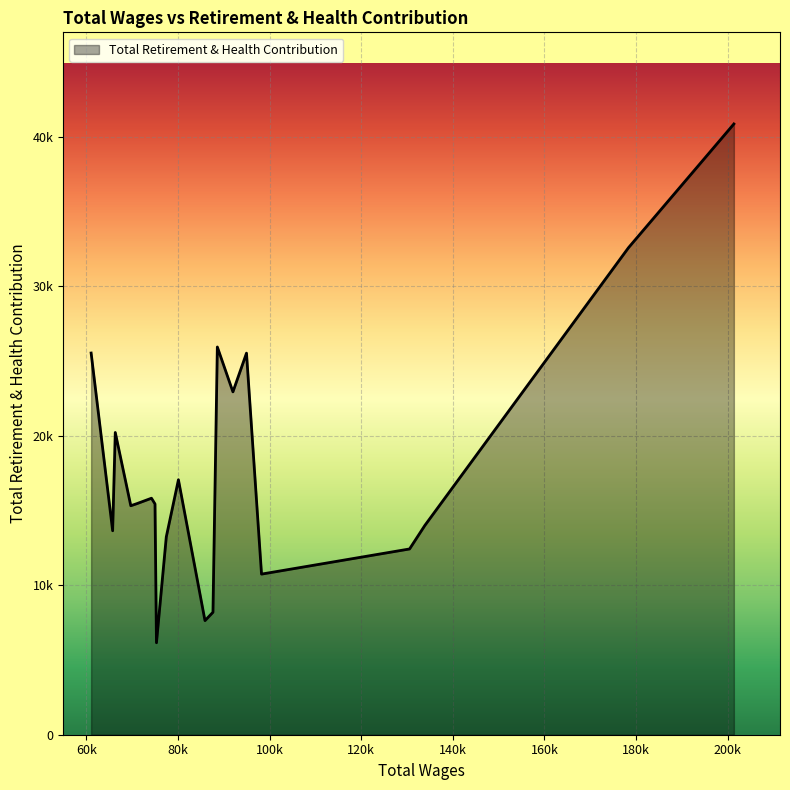

Does the chart display data point markers on the line(s)?

No